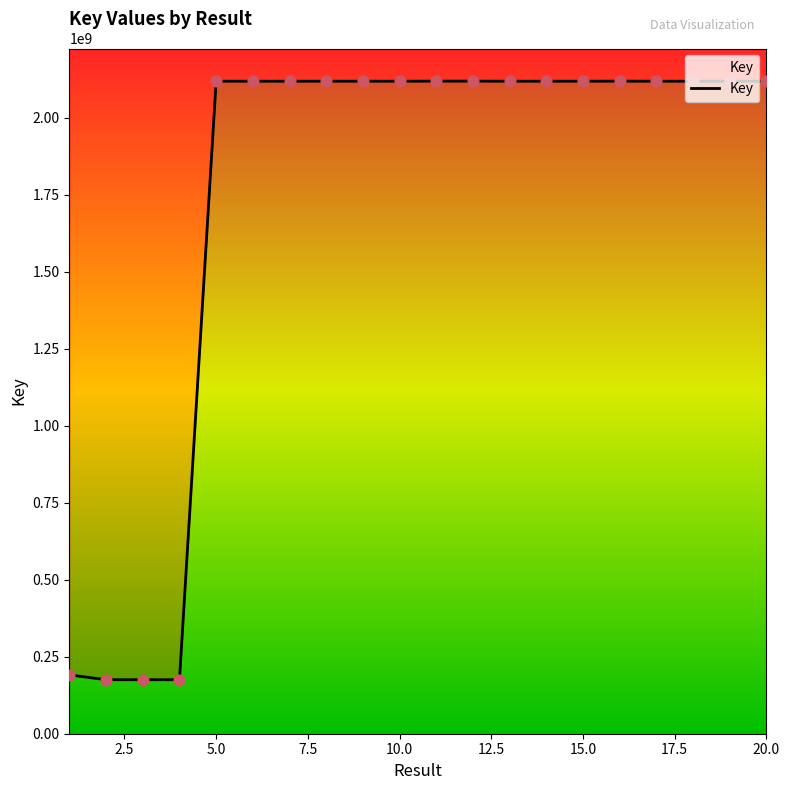

Which has a higher value, 19 or 5.0?

19